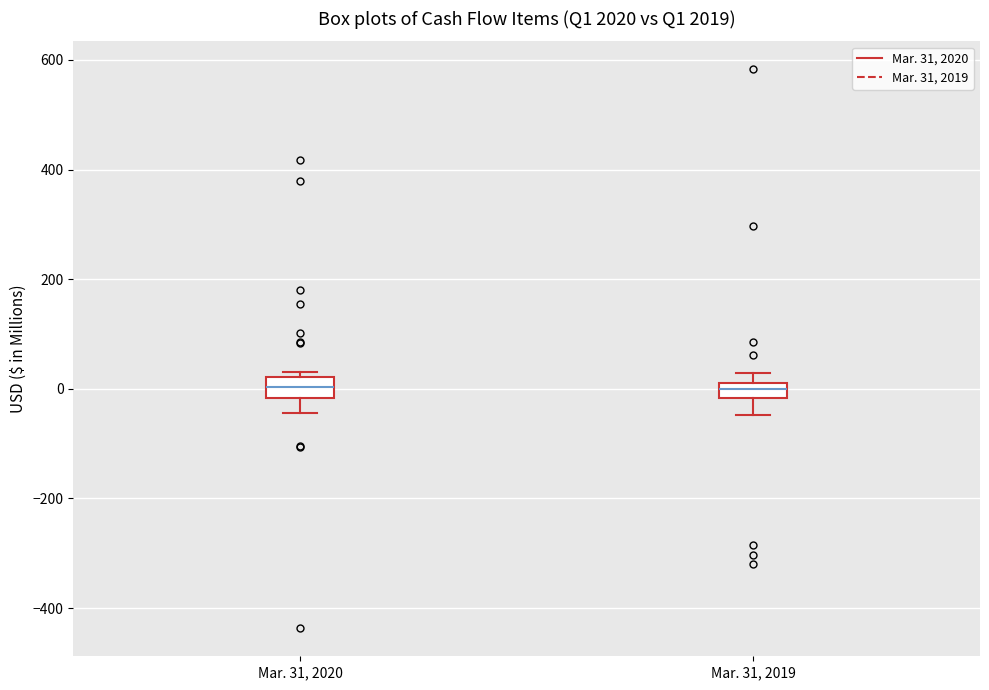

Where is the lower edge of the box for Mar. 31, 2020 on the y-axis? The values are not printed on the chart, so give them approximately, as read against the axis.

-20